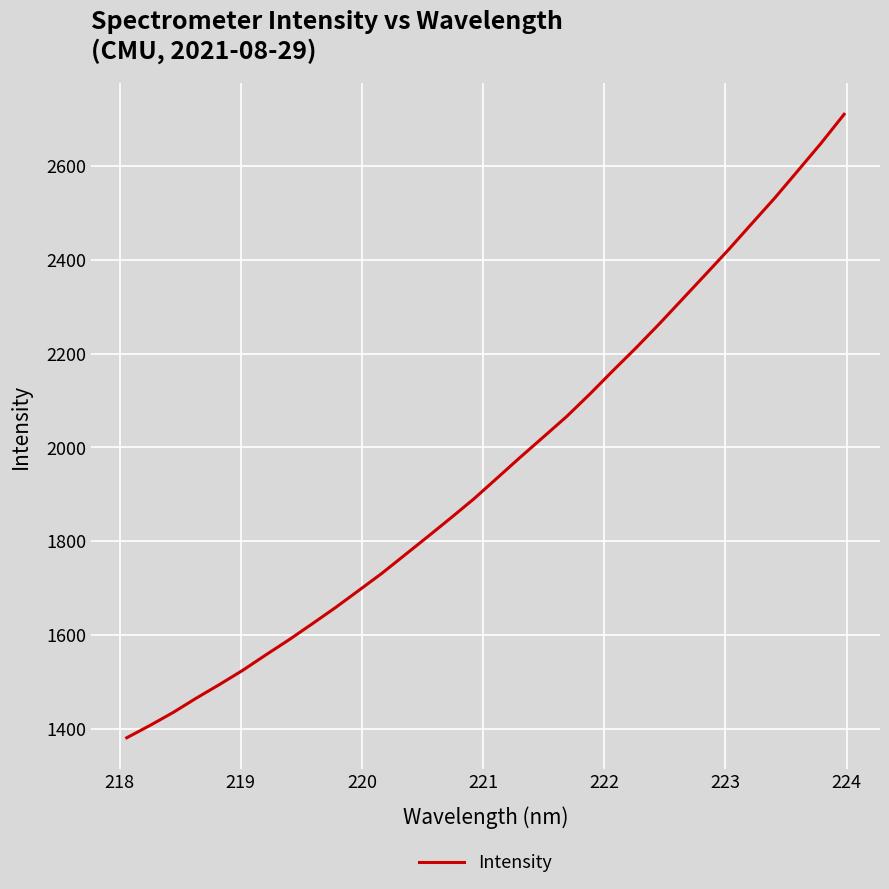

What is the greatest value displayed?

2709.9